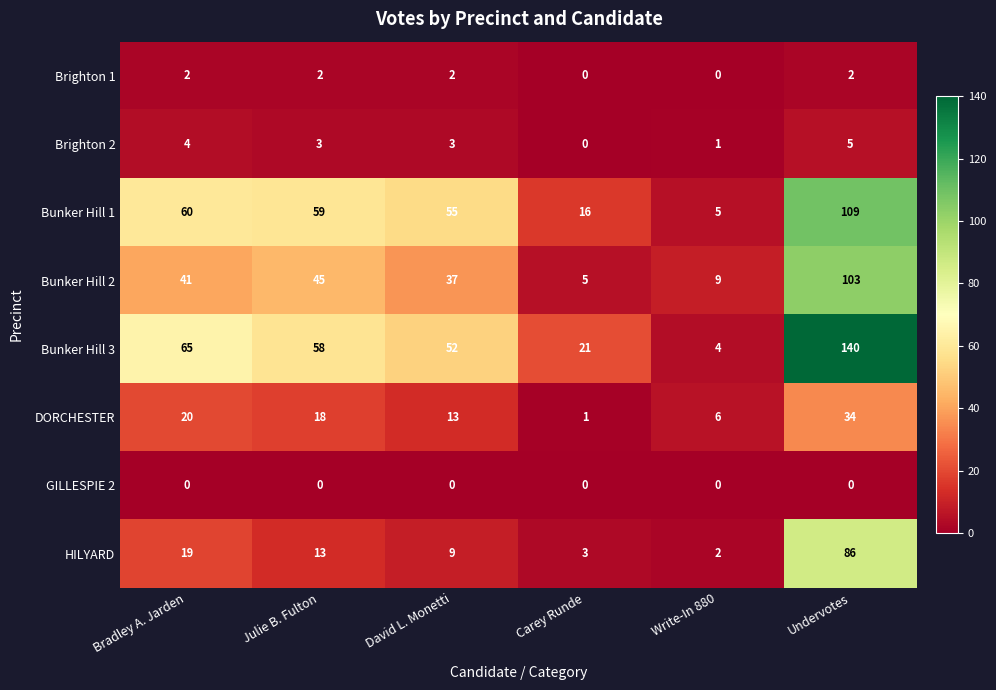

What is the difference between the maximum and minimum values in the Bunker Hill 3 series?

136